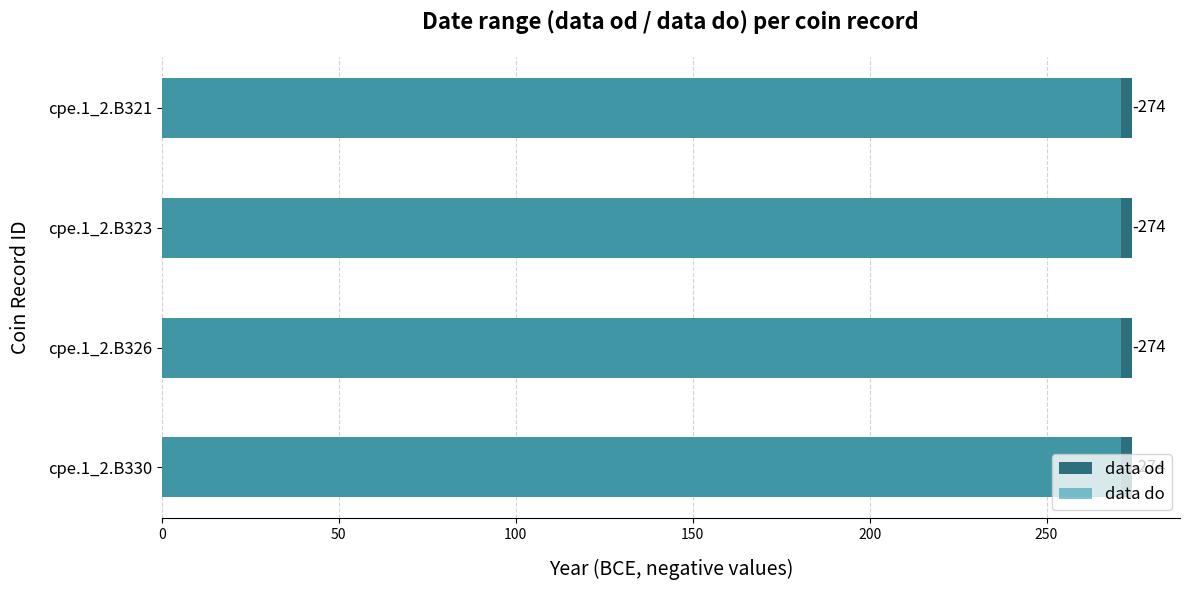

Does the chart contain any negative values?

Yes